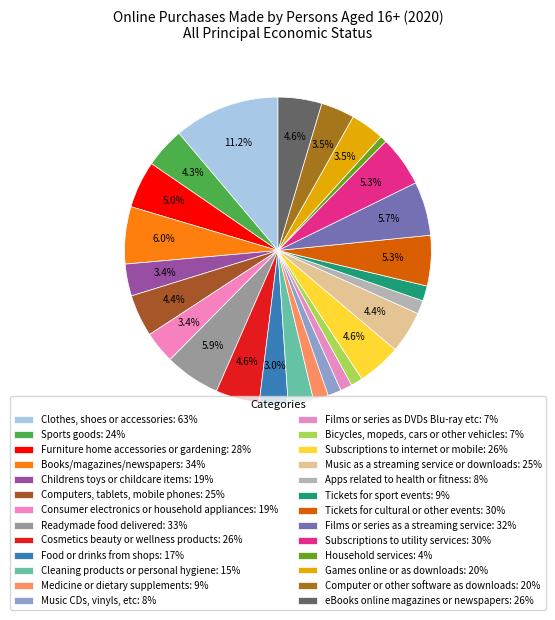

How many slices are in this pie chart?

26